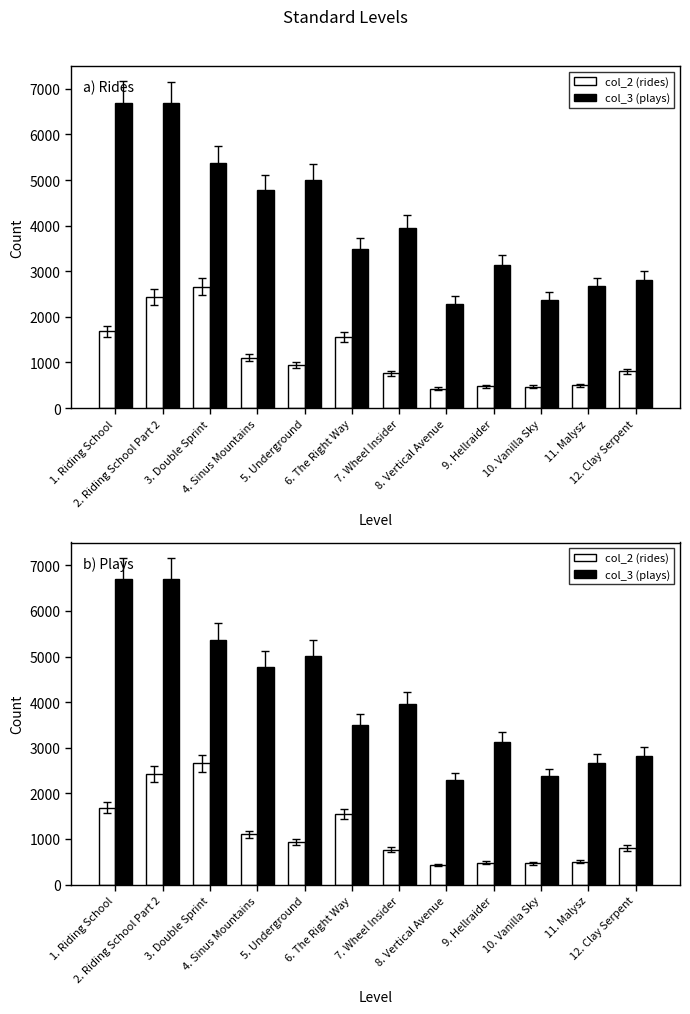

Are the bars horizontal?

No